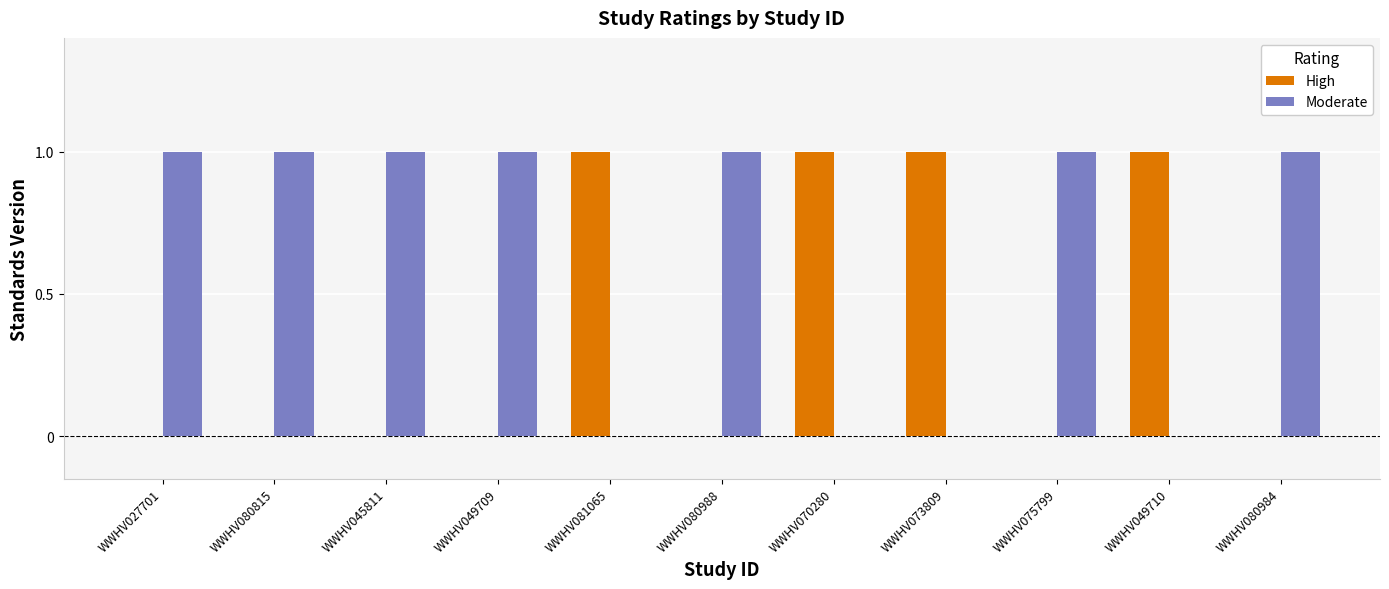

True or false: High has a value of 2 at WWHV081065.

False